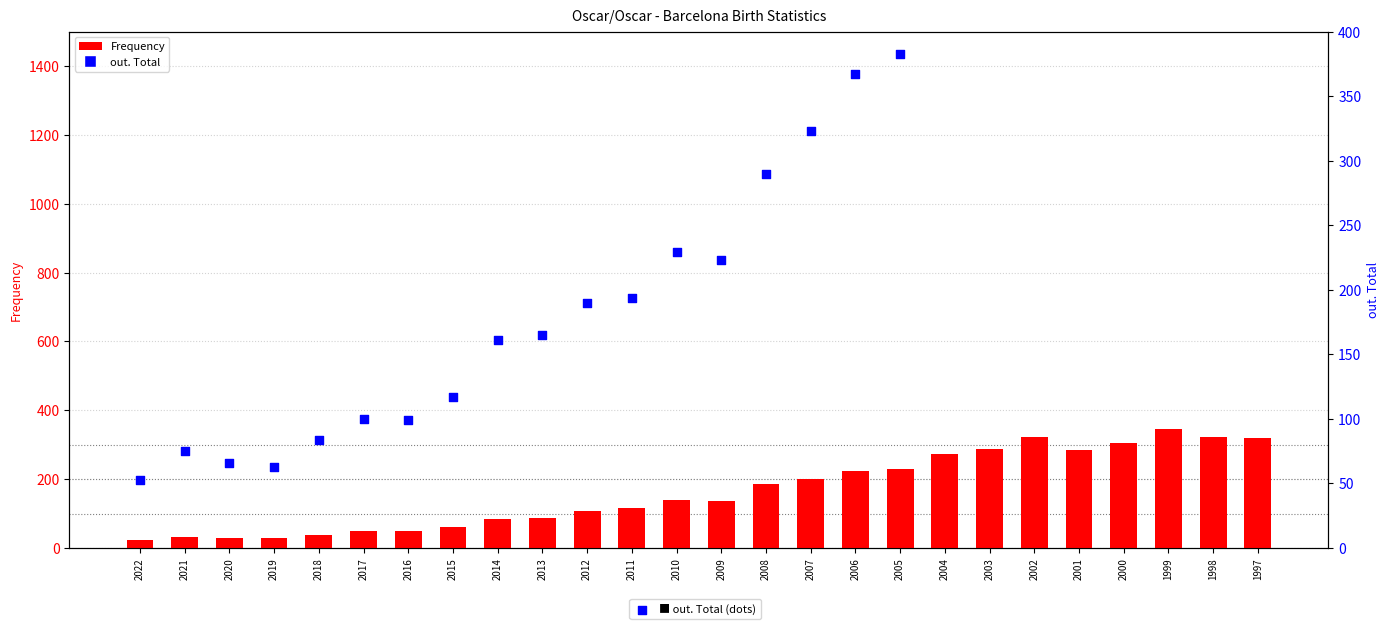

Which series contains the highest Y value?

out. Total